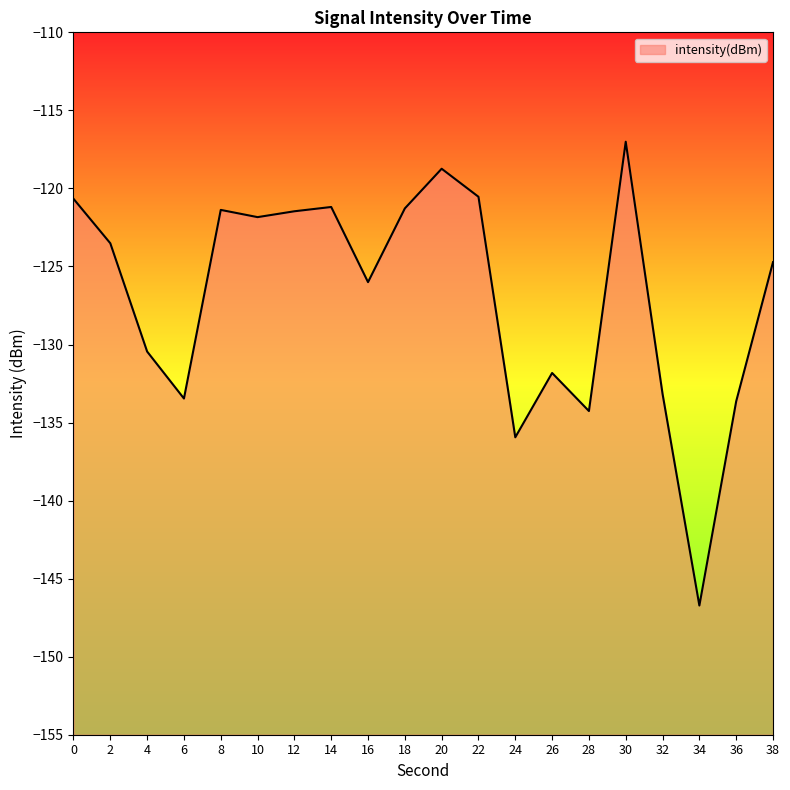

At which category does the chart reach its minimum across all series?

34